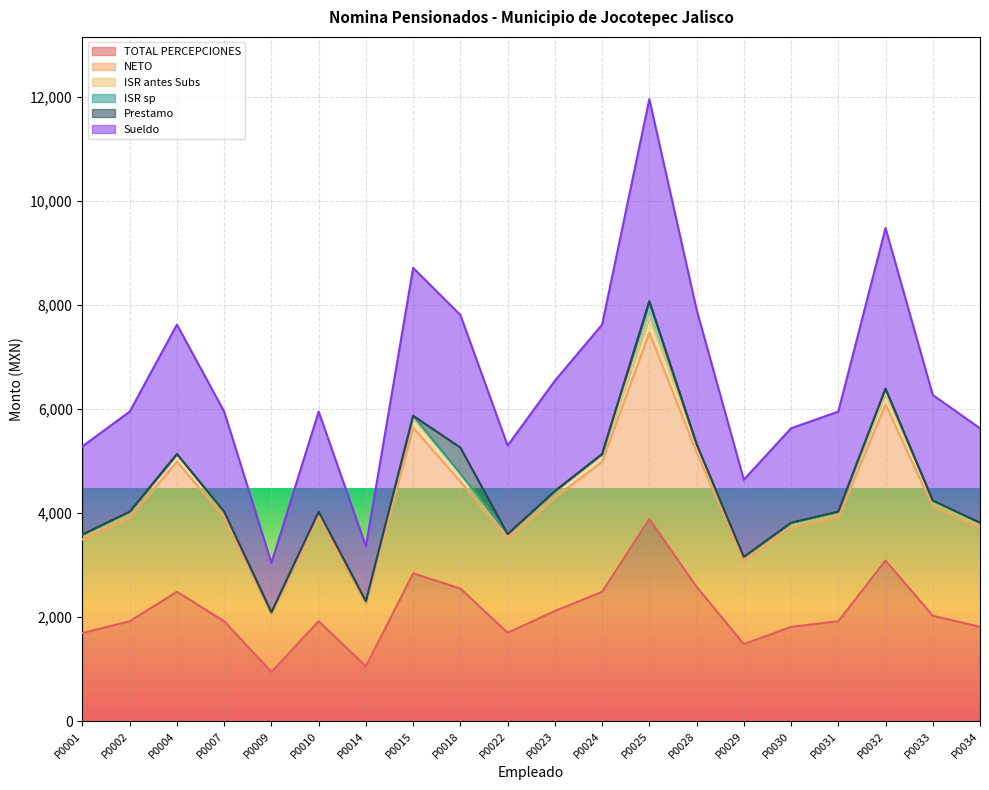

What is the sum of the ISR antes Subs values at P0018 and P0032?

11657